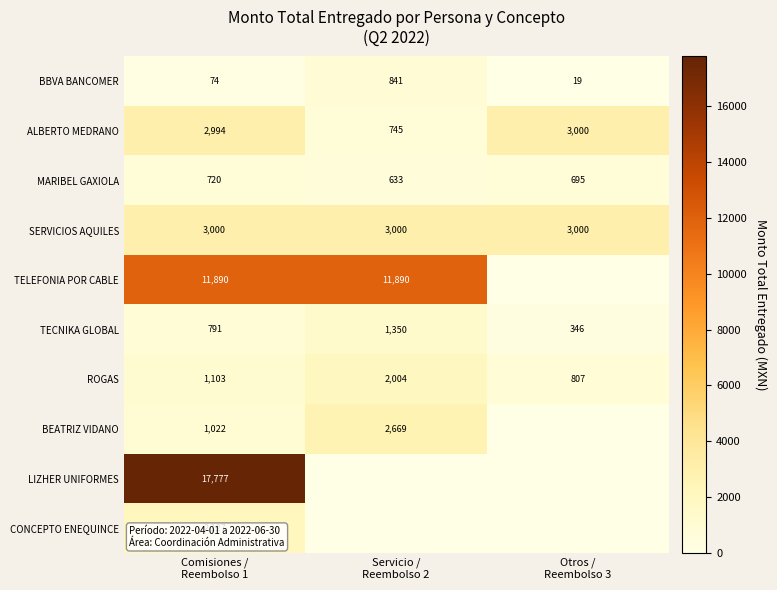

What is the difference between the second highest and minimum values in the BBVA BANCOMER series?

55